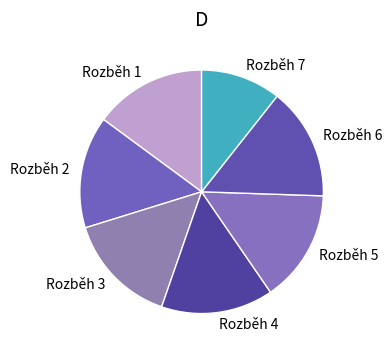

Does Rozběh 5 account for over 50% of the chart?

No